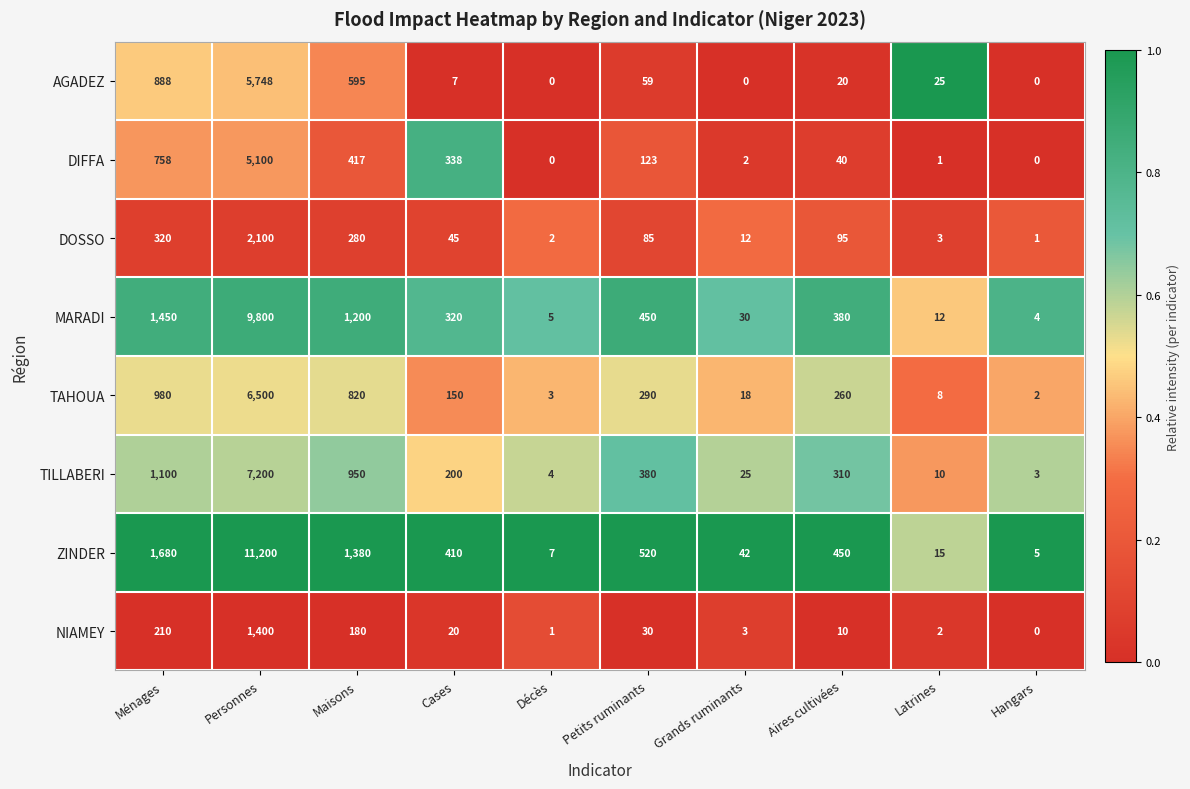

At how many categories does at least one series exceed 0?

10